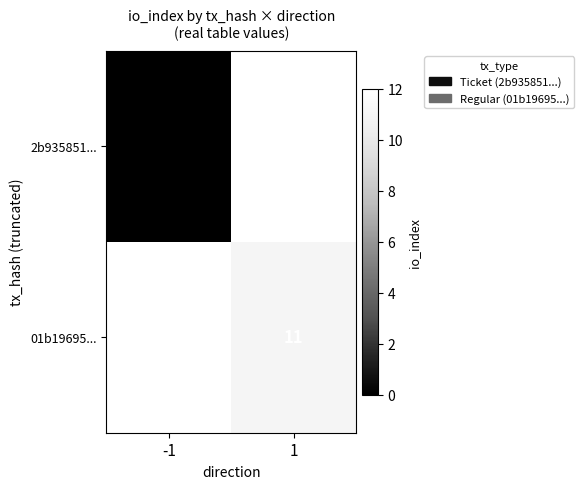

How many series are shown in this chart?

2